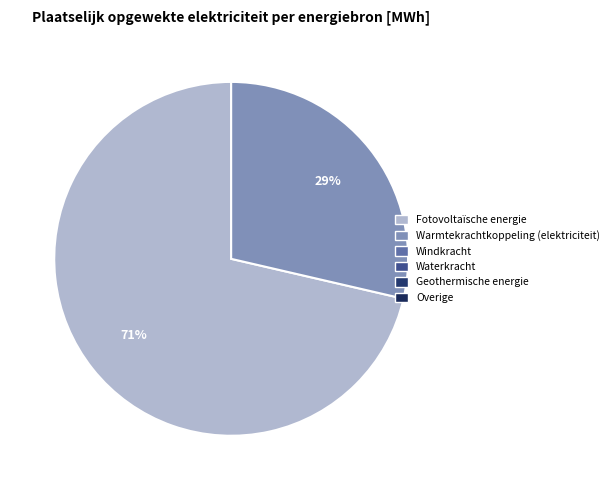

Is there a majority slice in this chart?

Yes